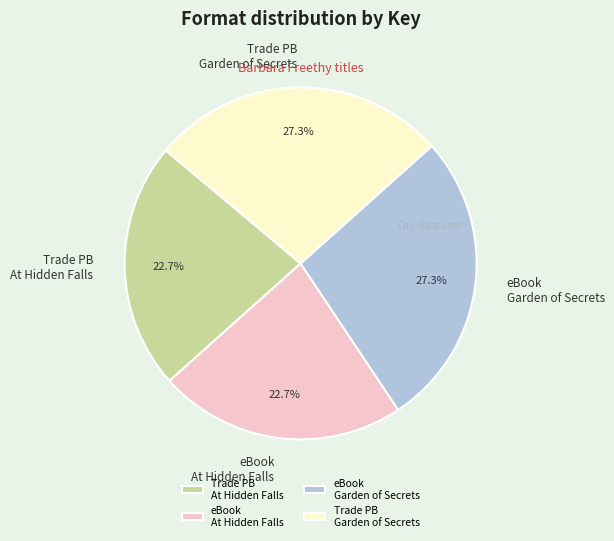

How many slices are in this pie chart?

4